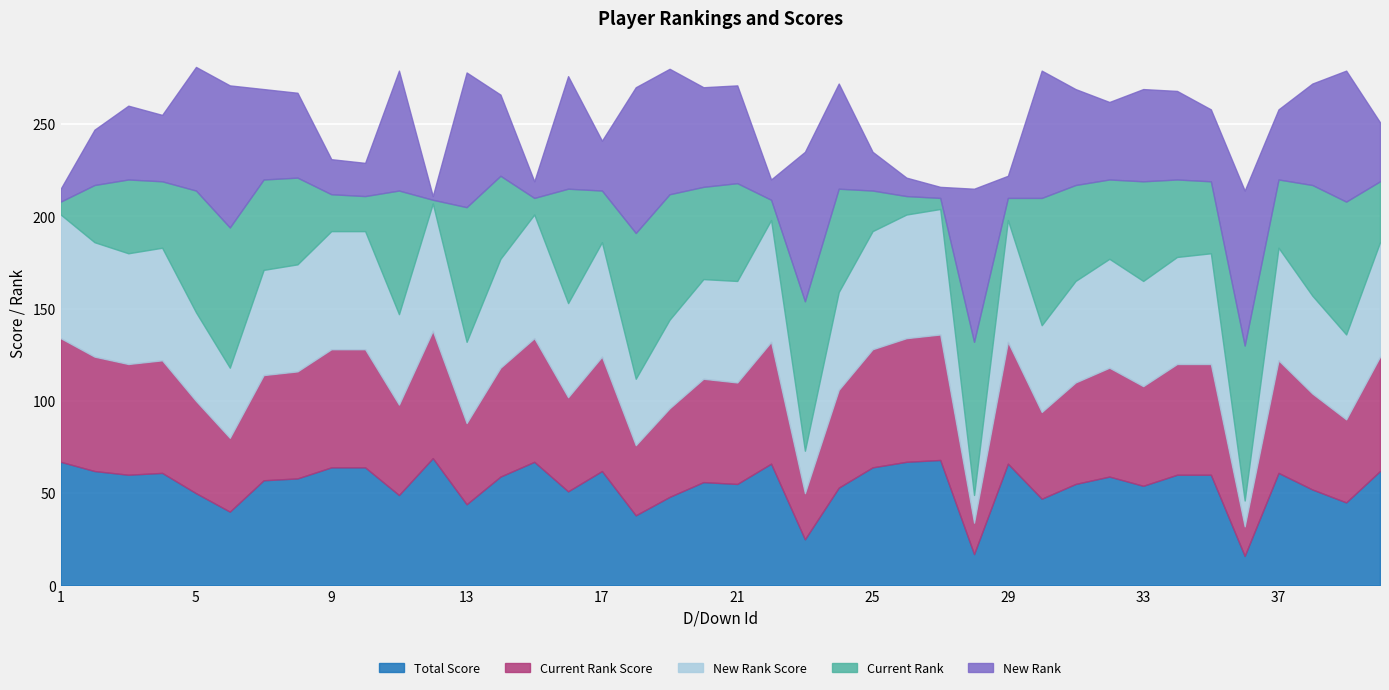

Is the value of New Rank at 10 greater than the value of Current Rank at 29?

Yes